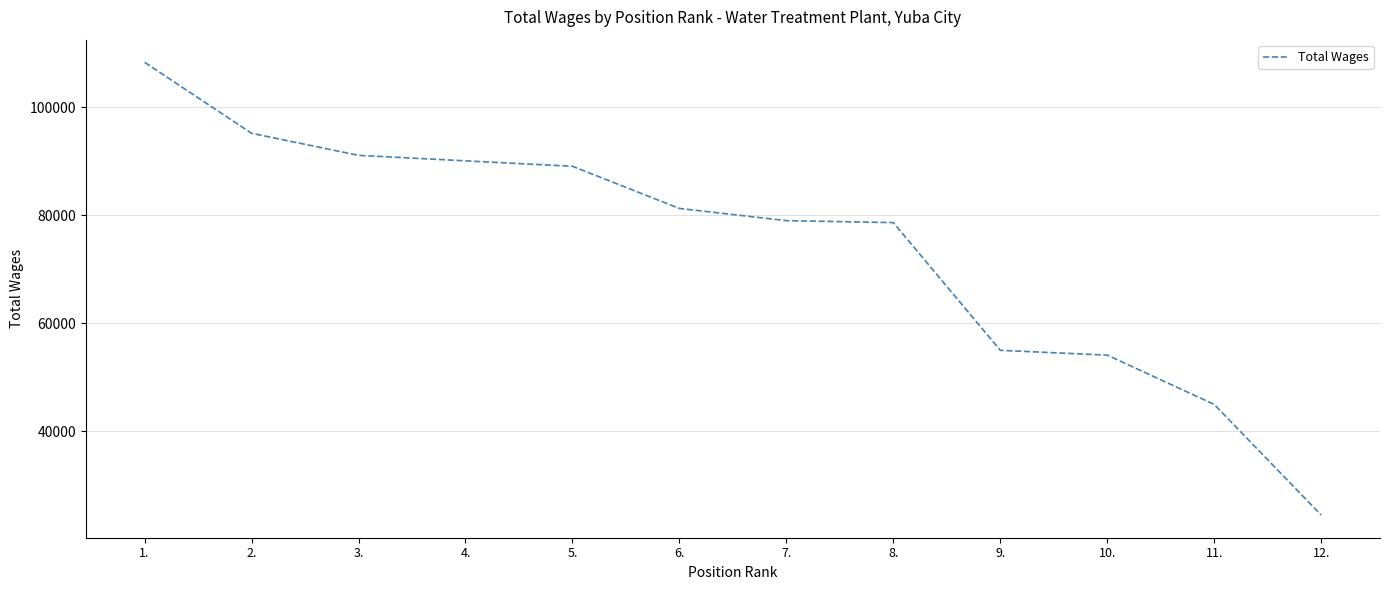

Is it true that the value at 1. is 108303?

True